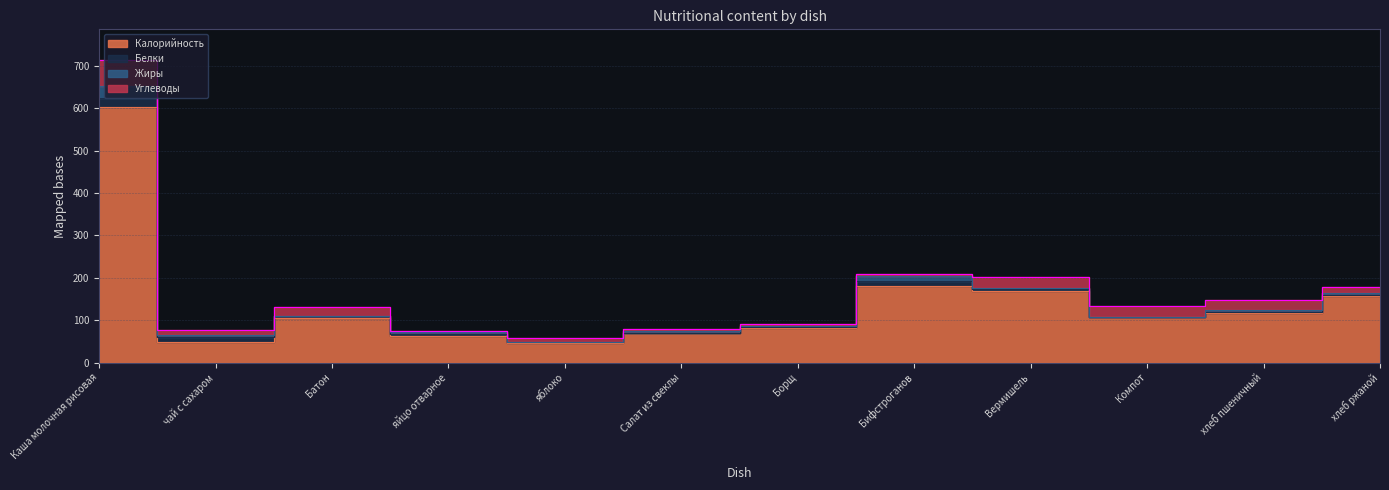

Rank the categories by Жиры value from highest to lowest.

Каша молочная рисовая, Бифстроганов, яйцо отварное, Салат из свеклы, Вермишель, хлеб пшеничный, чай с сахаром, хлеб ржаной, Борщ, Батон, яблоко, Компот